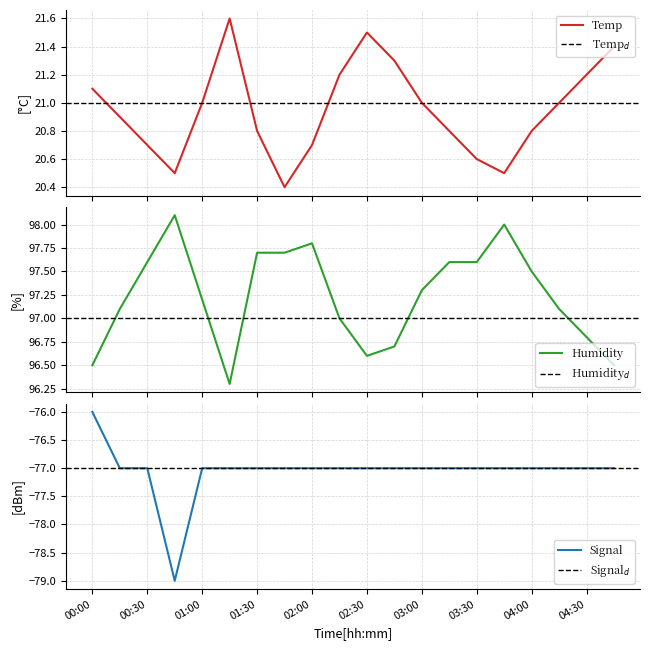

True or false: Signal has a value of -133.3 at 00:45.

False